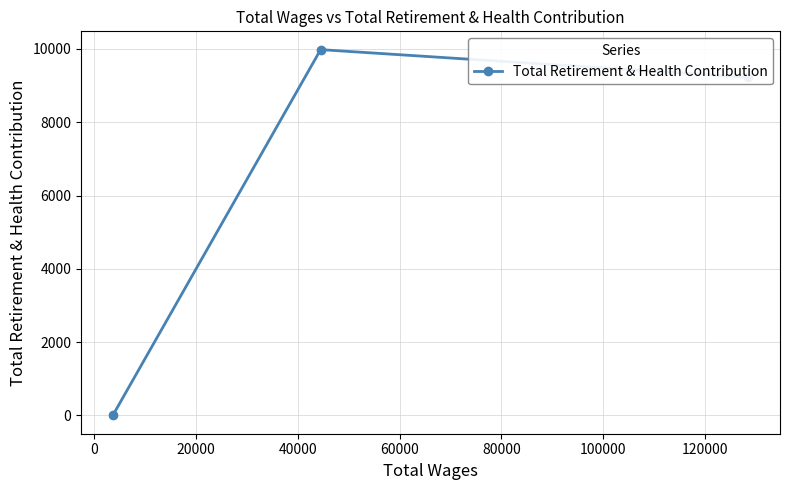

Reading left to right, transcribe all the data shown in this chart.

0	9982	9229